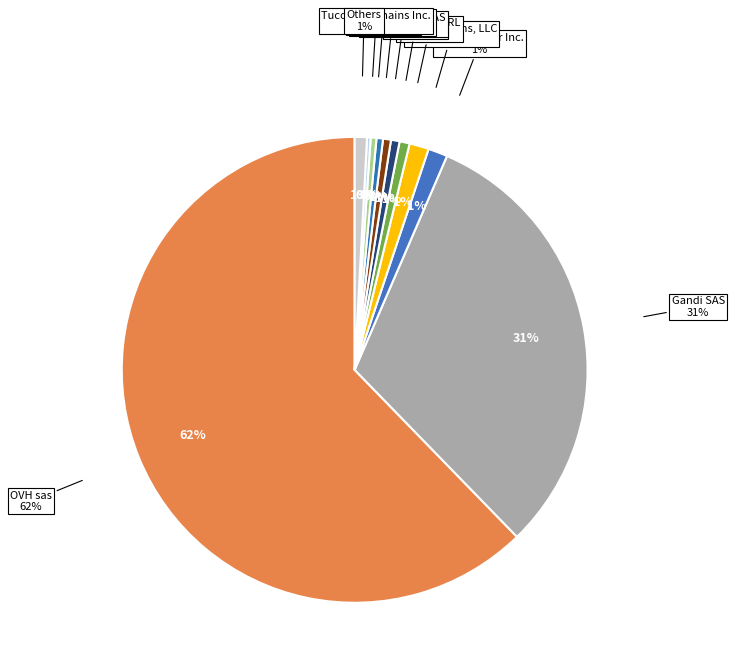

The Key-Systems, LLC slice represents 1% of the pie. True or false?

True